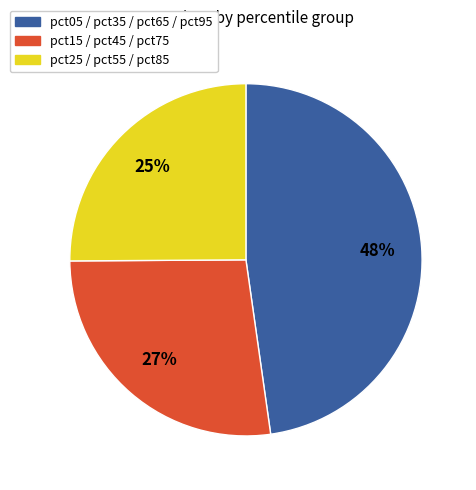

Is there a majority slice in this chart?

No